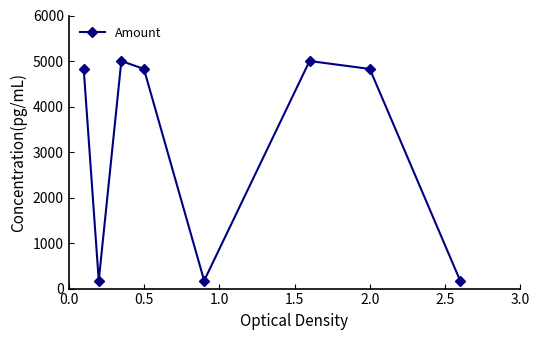

What is the smallest value displayed?

174.3